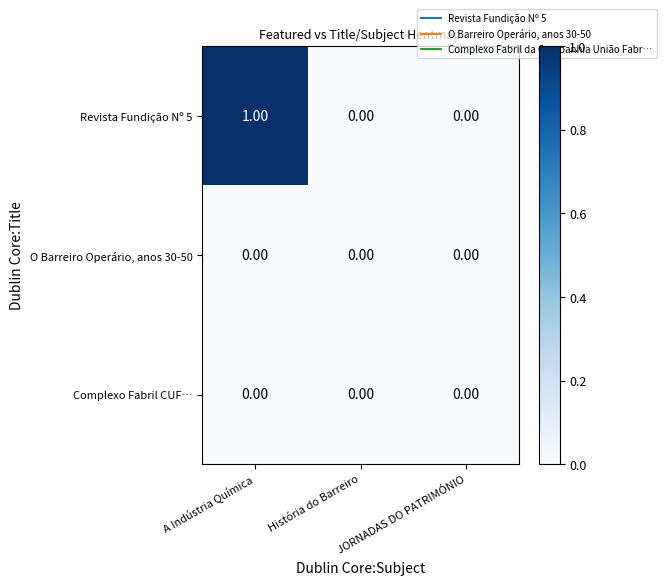

Which series has the largest total across all categories?

Revista Fundição Nº 5